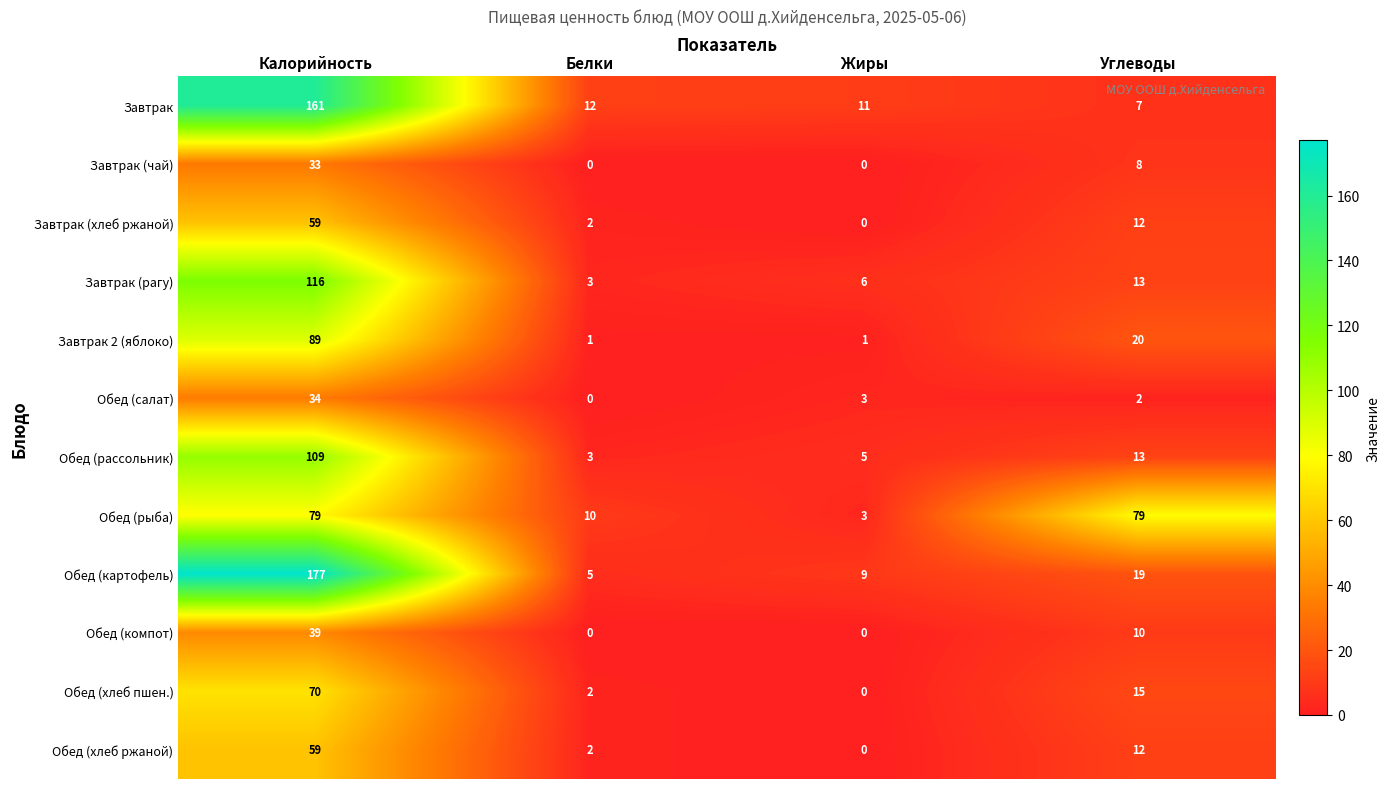

Rank the categories by Обед (салат) value from lowest to highest.

Белки, Углеводы, Жиры, Калорийность